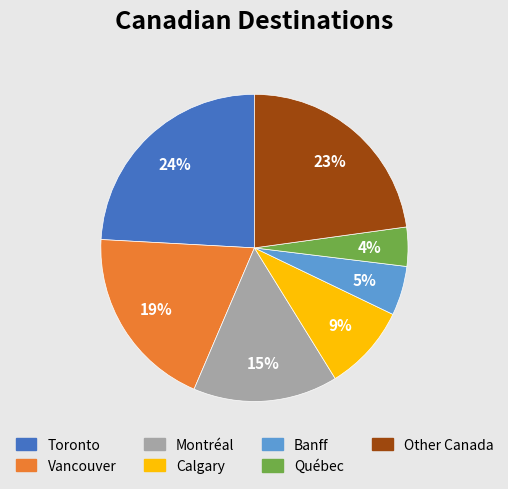

To the nearest percent, what percentage of the pie is Banff?

5%